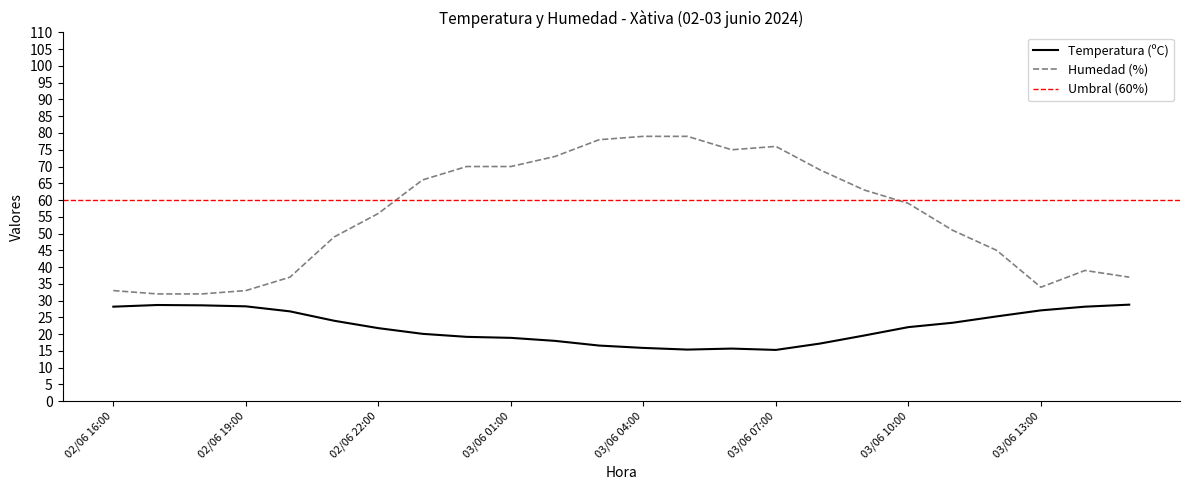

The Humedad (%) series shows 87.1 at 02/06 23:00. True or false?

False